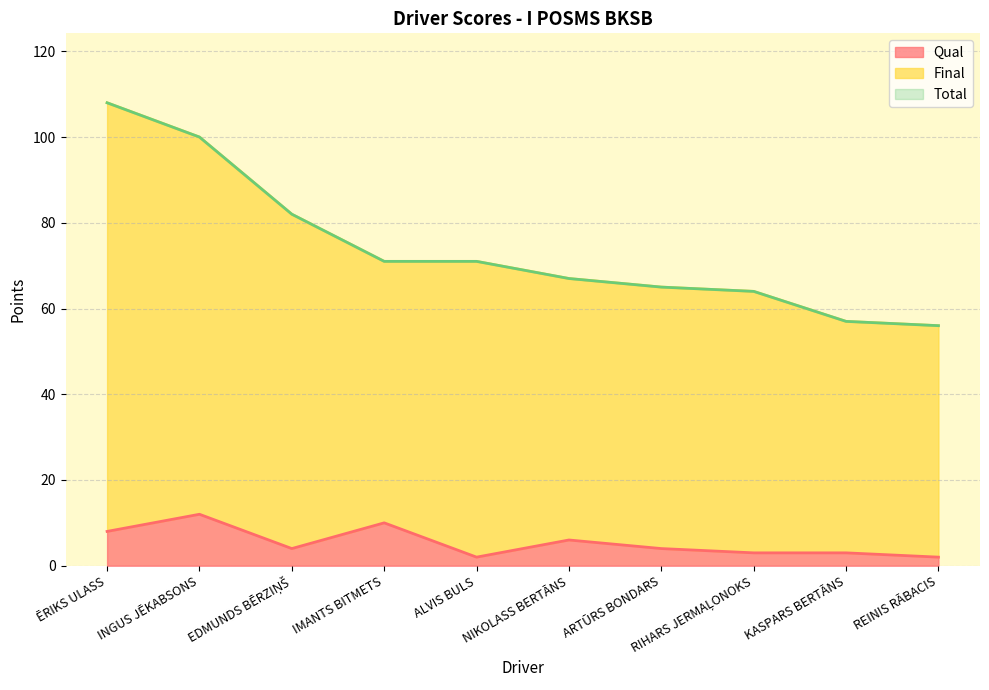

How many values in the Qual series exceed 4?

4